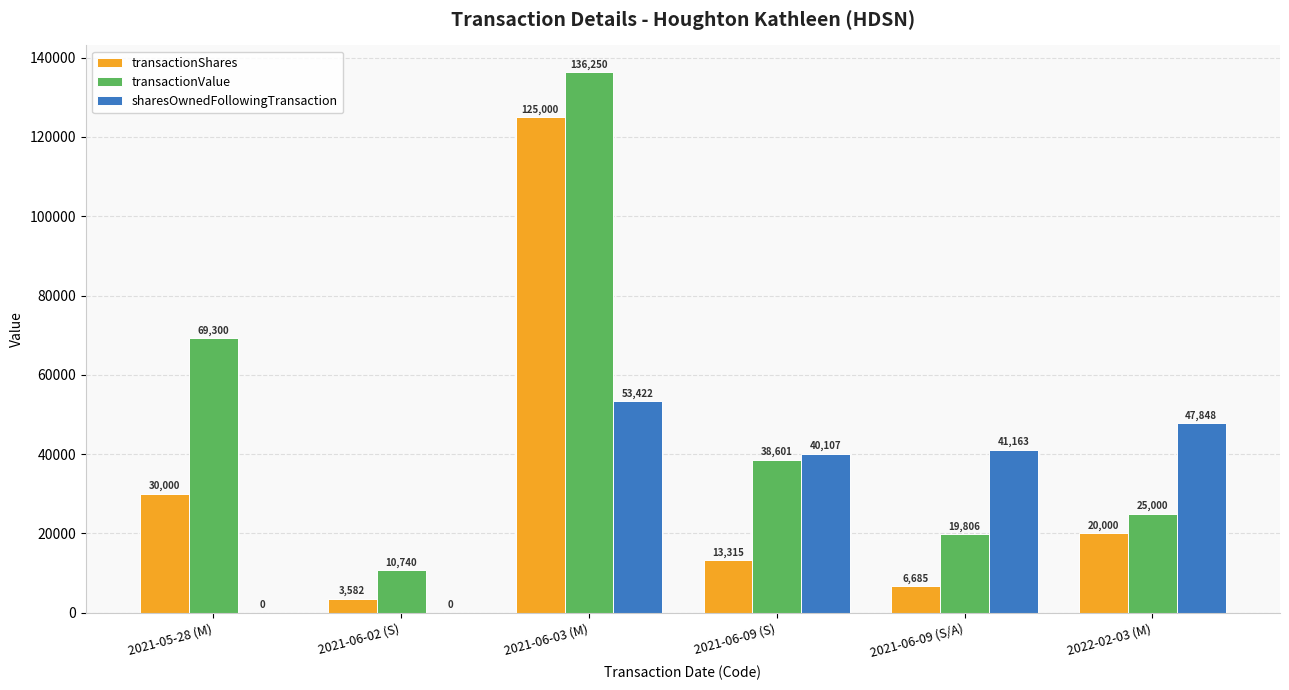

Reading left to right, what are all the values shown in this chart?

transactionShares: 30000	3582	125000	13315	6685	20000
transactionValue: 69300	10740	136250	38601	19806	25000
sharesOwnedFollowingTransaction: 0	0	53422	40107	41163	47848